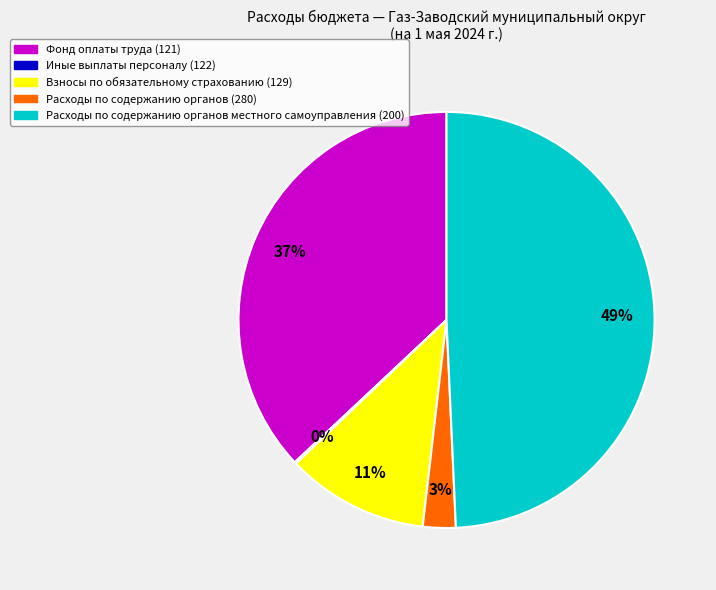

Which category has the biggest portion of the pie?

Расходы по содержанию органов местного самоуправления (200)